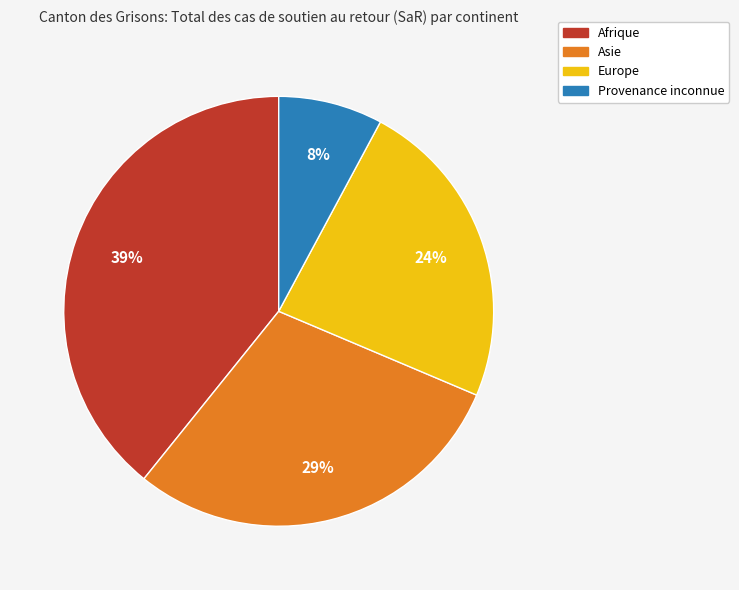

Does Afrique represent more than half of the total?

No